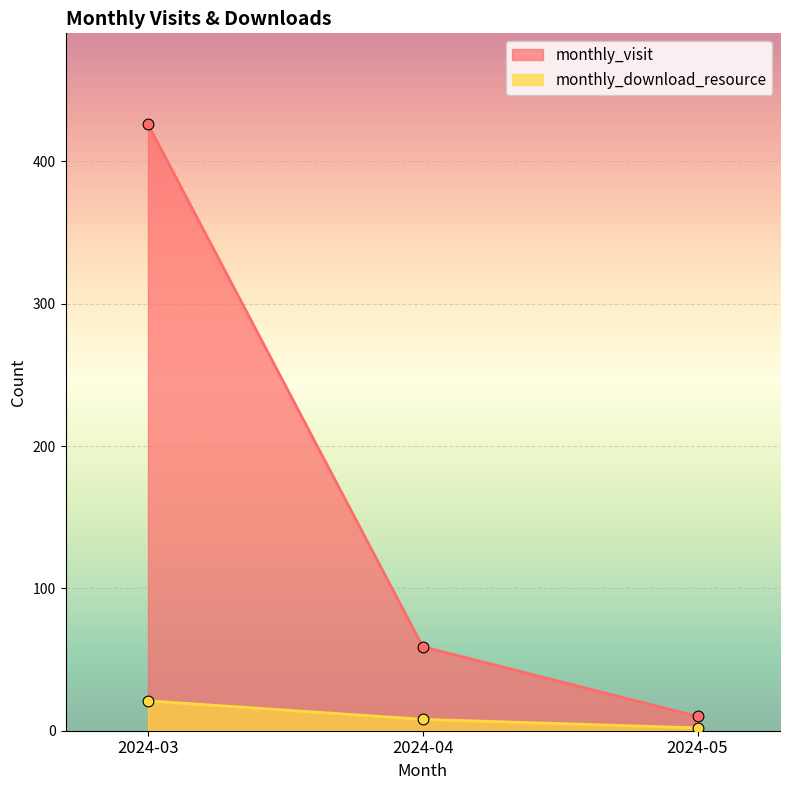

At which category is the sum across all series the highest?

2024-03